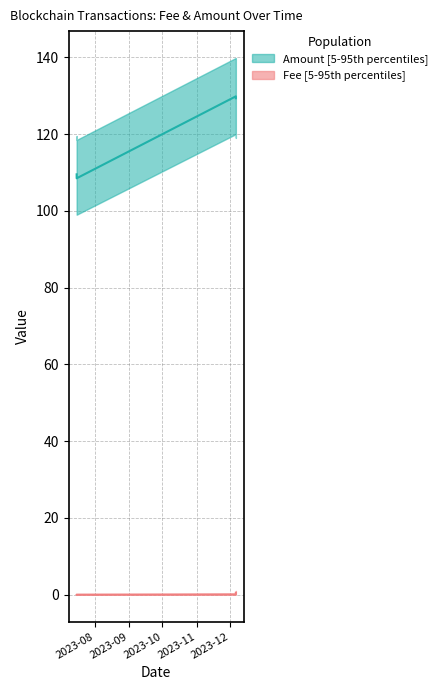

True or false: Amount and Fee cross at least once.

False